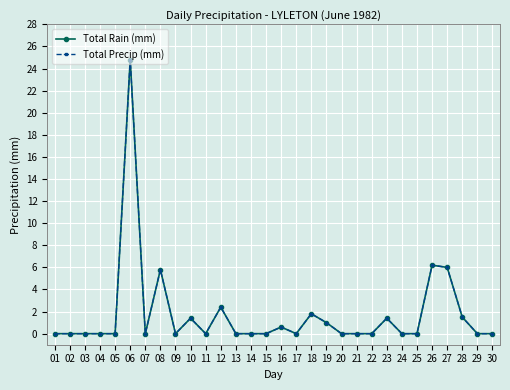

What is the sum of all Total Precip (mm) values?

52.9